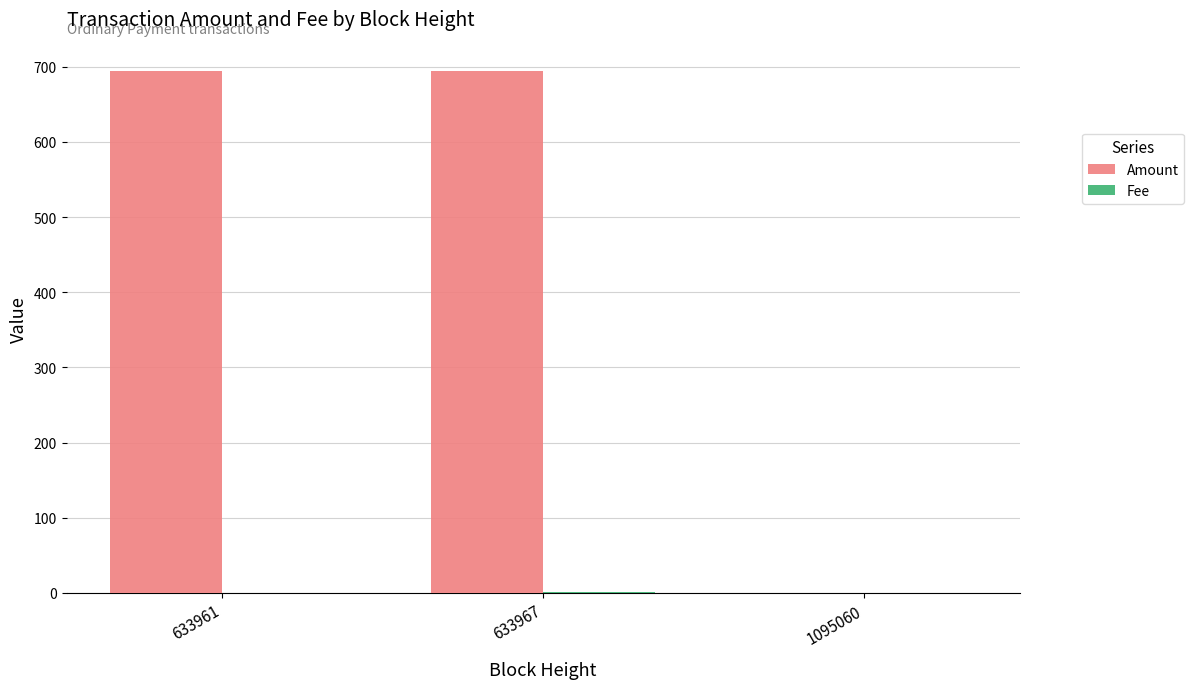

True or false: Amount has a value of 334.6 at 633967.

False